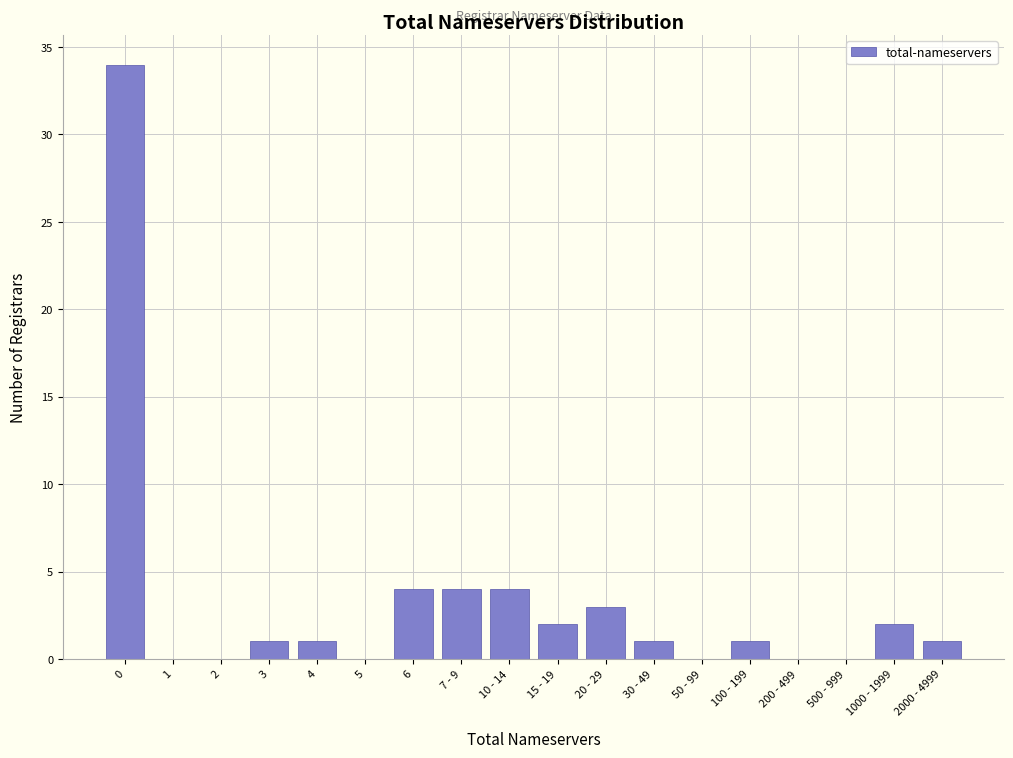

Reading left to right, list all the values displayed in this chart.

0=34	1=0	2=0	3=1	4=1	5=0	6=4	7 - 9=4	10 - 14=4	15 - 19=2	20 - 29=3	30 - 49=1	50 - 99=0	100 - 199=1	200 - 499=0	500 - 999=0	1000 - 1999=2	2000 - 4999=1